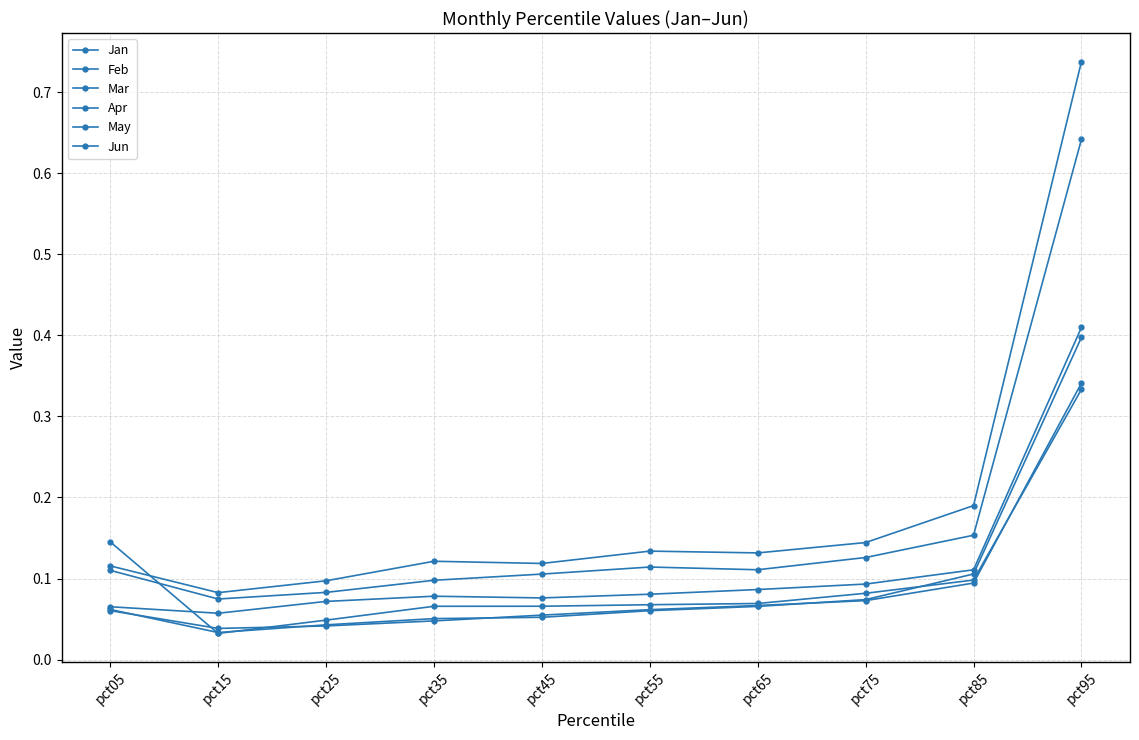

How many categories are shown in the chart?

10